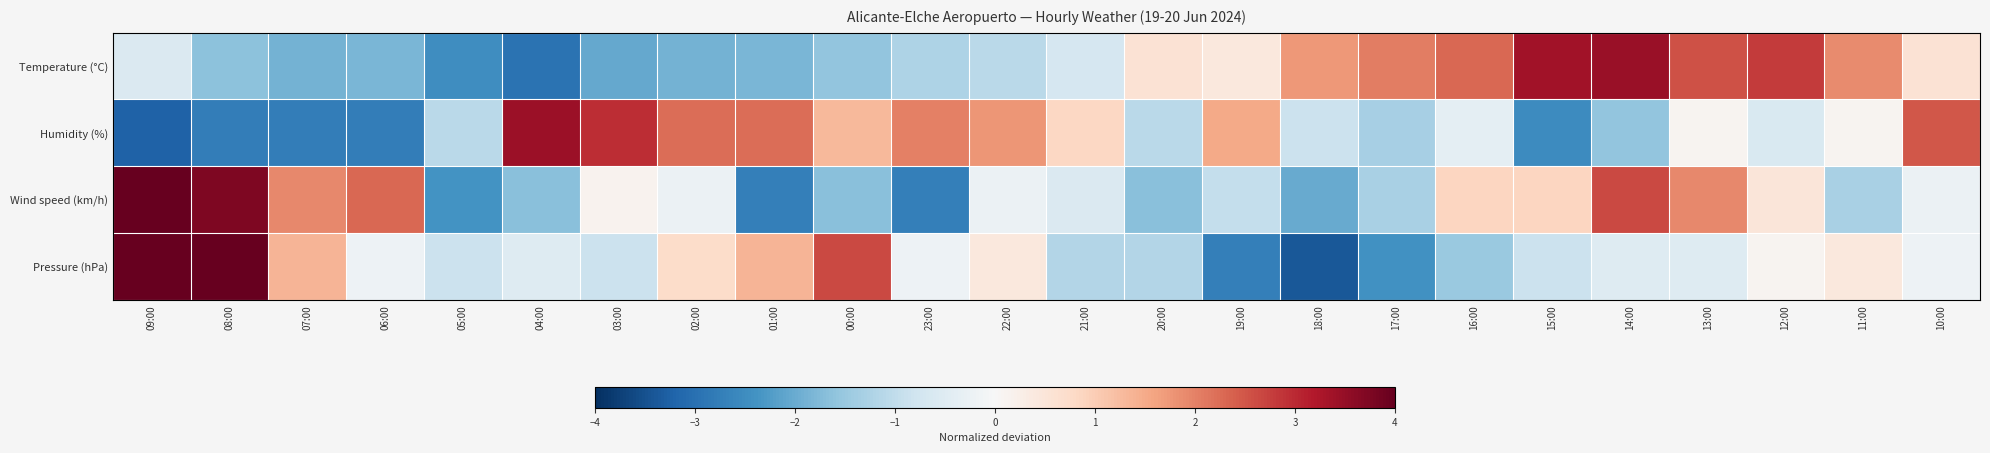

What is the difference between the highest and lowest values at 19:00?

4.3